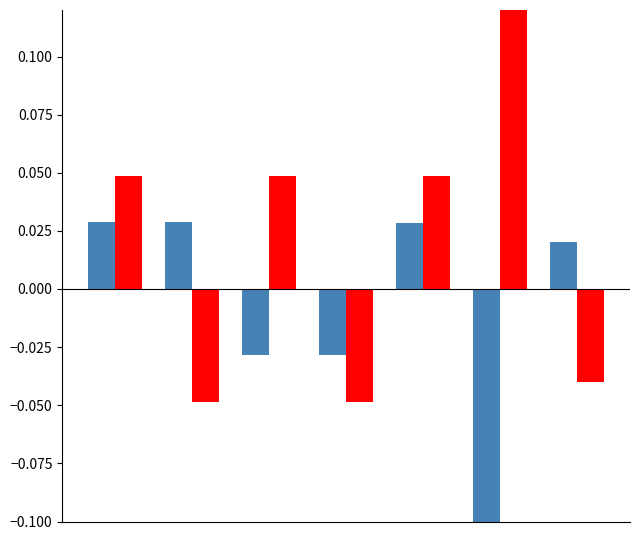

How many data points in id_red are less than 0?

3